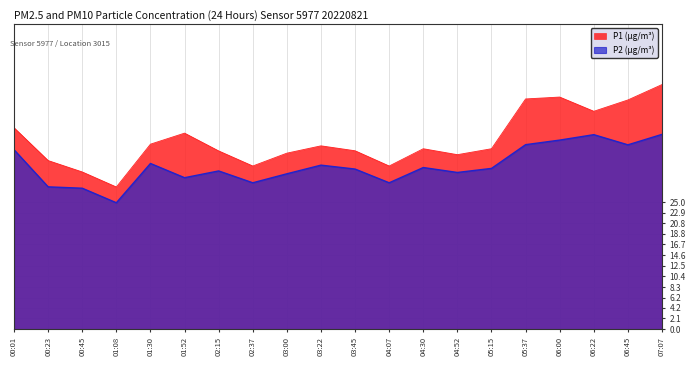

What is the minimum value shown in the chart?

24.9